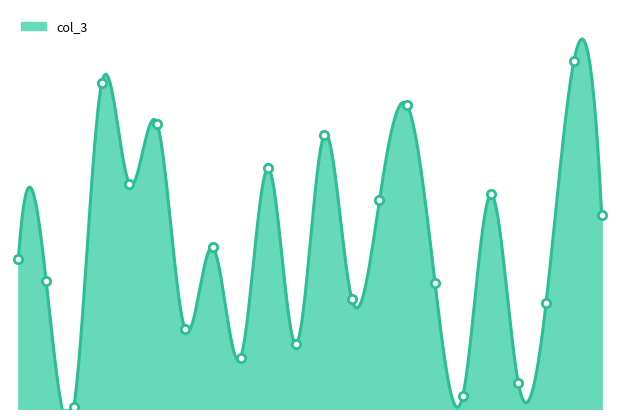

What is the value of the 17th point from the left?

18